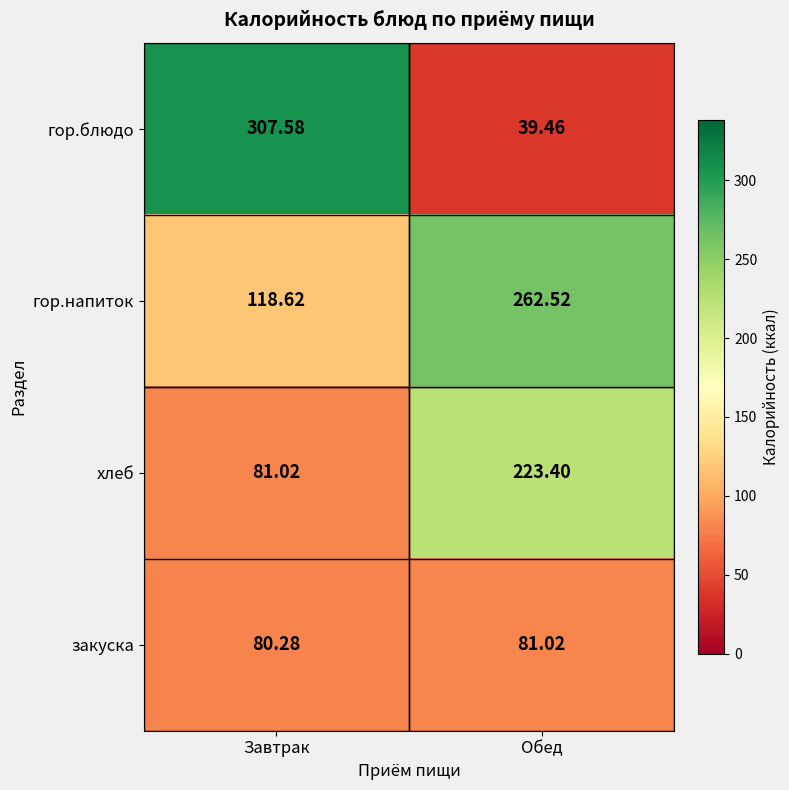

Rank the series by their average value, from highest to lowest.

гор.напиток, гор.блюдо, хлеб, закуска